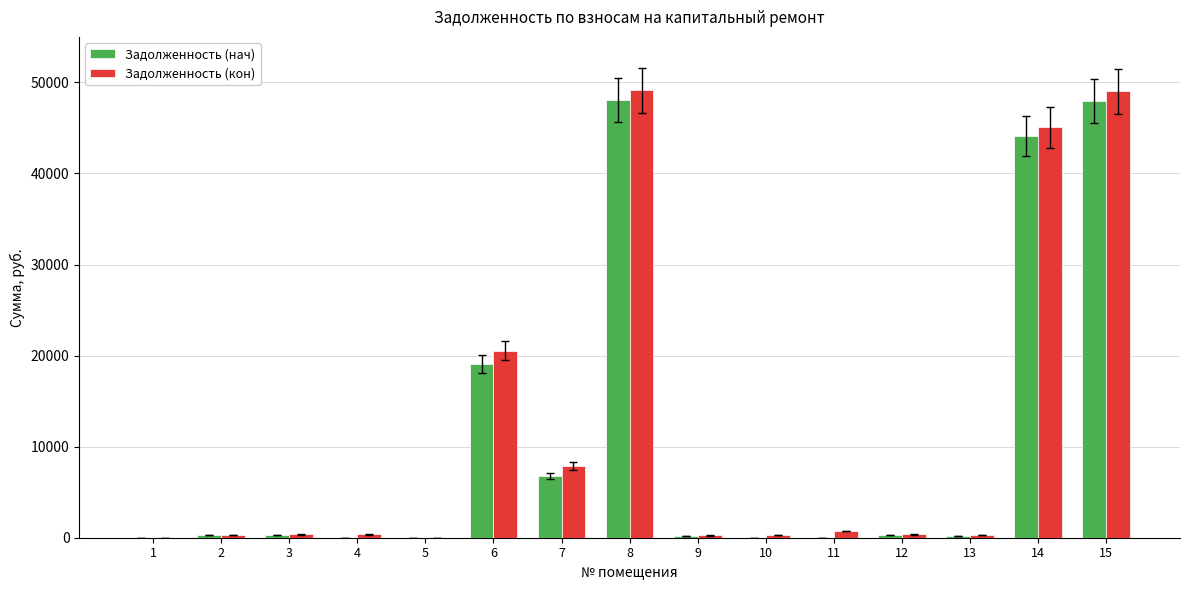

Which series has the largest total across all categories?

Задолженность (кон)